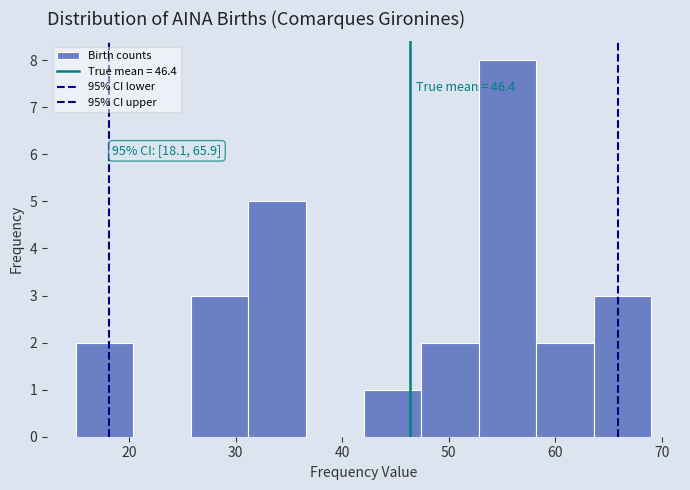

Over which range of the x-axis is the bar tallest?

52.8 to 58.2